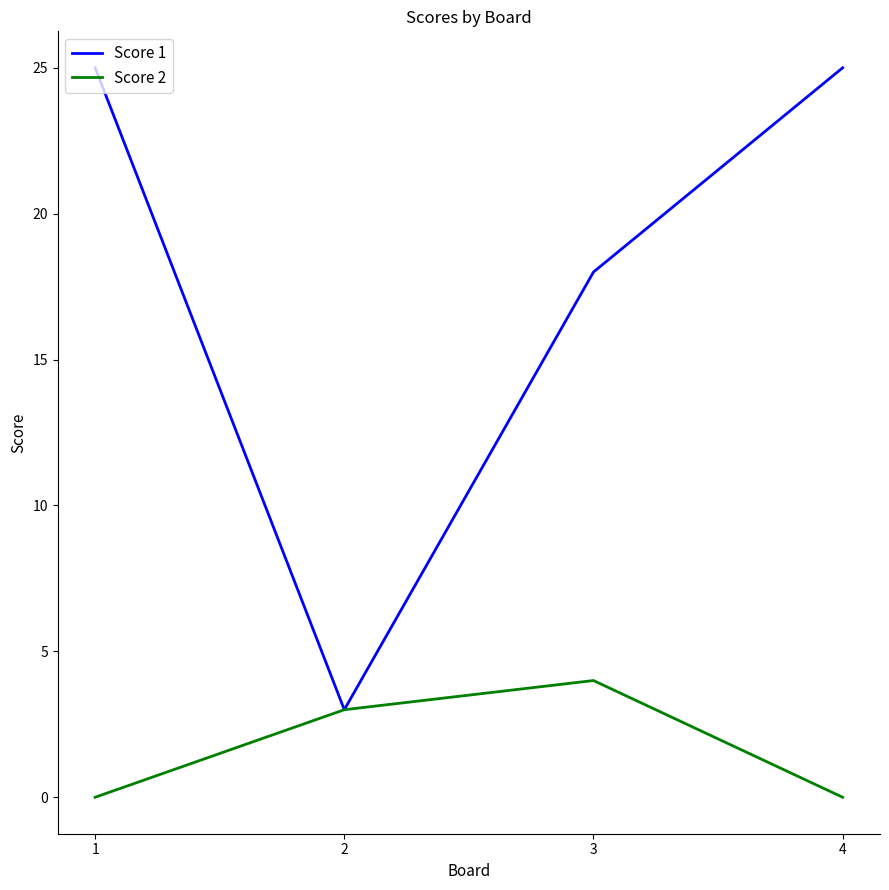

What is the maximum value shown in the chart?

25